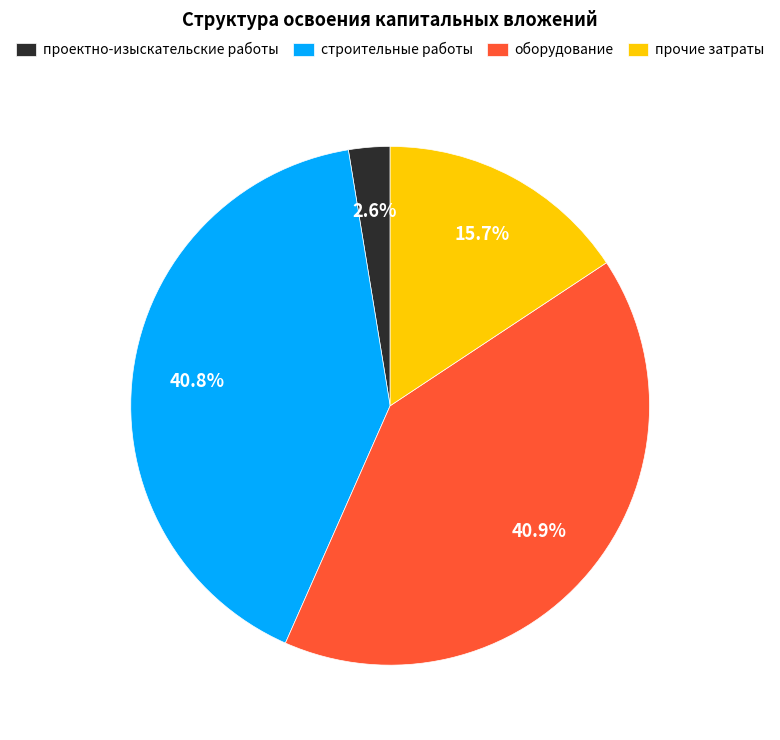

Which has a higher value, строительные работы or проектно-изыскательские работы?

строительные работы